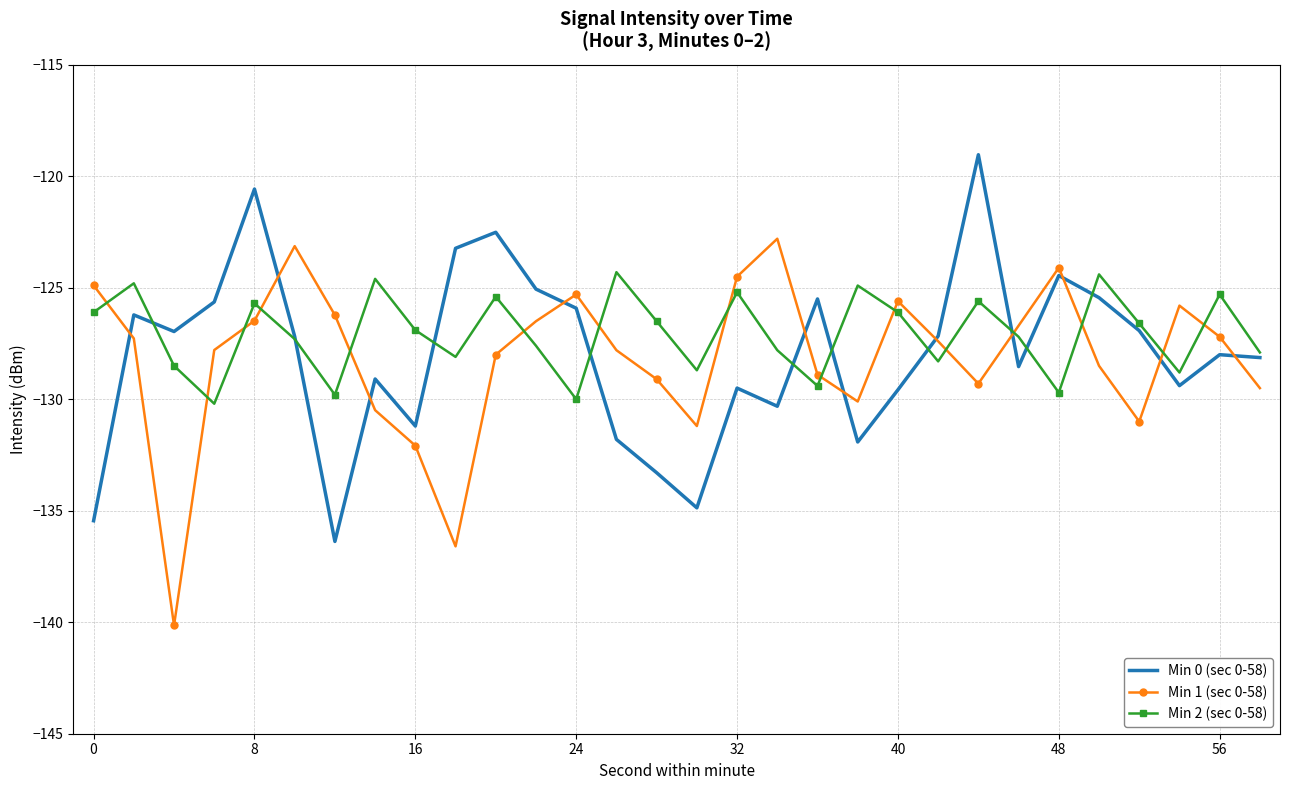

Rank the series by their maximum value, from lowest to highest.

Min 2 (sec 0-58), Min 1 (sec 0-58), Min 0 (sec 0-58)